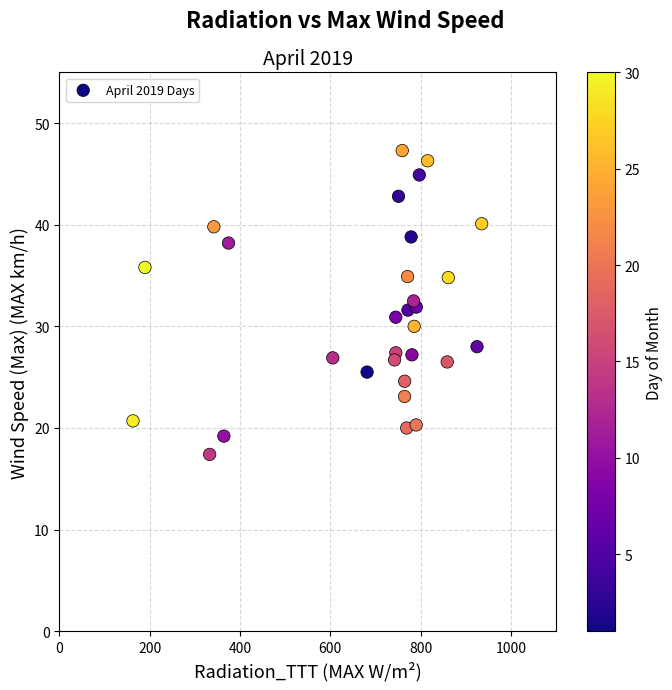

What is the range of Y values (max minus min)?

29.9